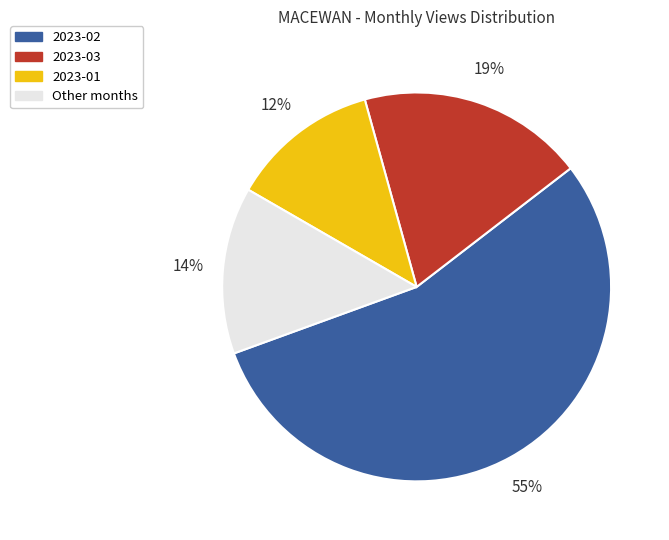

To the nearest percent, what is the average slice percentage?

25%